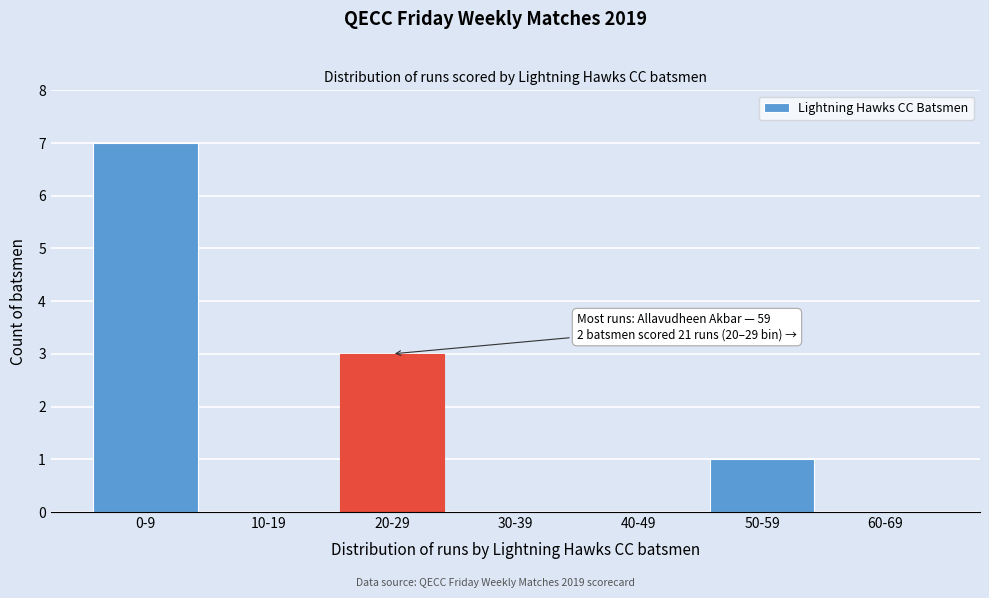

Reading left to right, list all the values displayed in this chart.

0-9=7	10-19=0	20-29=3	30-39=0	40-49=0	50-59=1	60-69=0